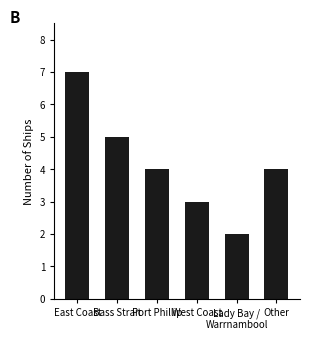

True or false: the data shows 3 at West Coast.

True